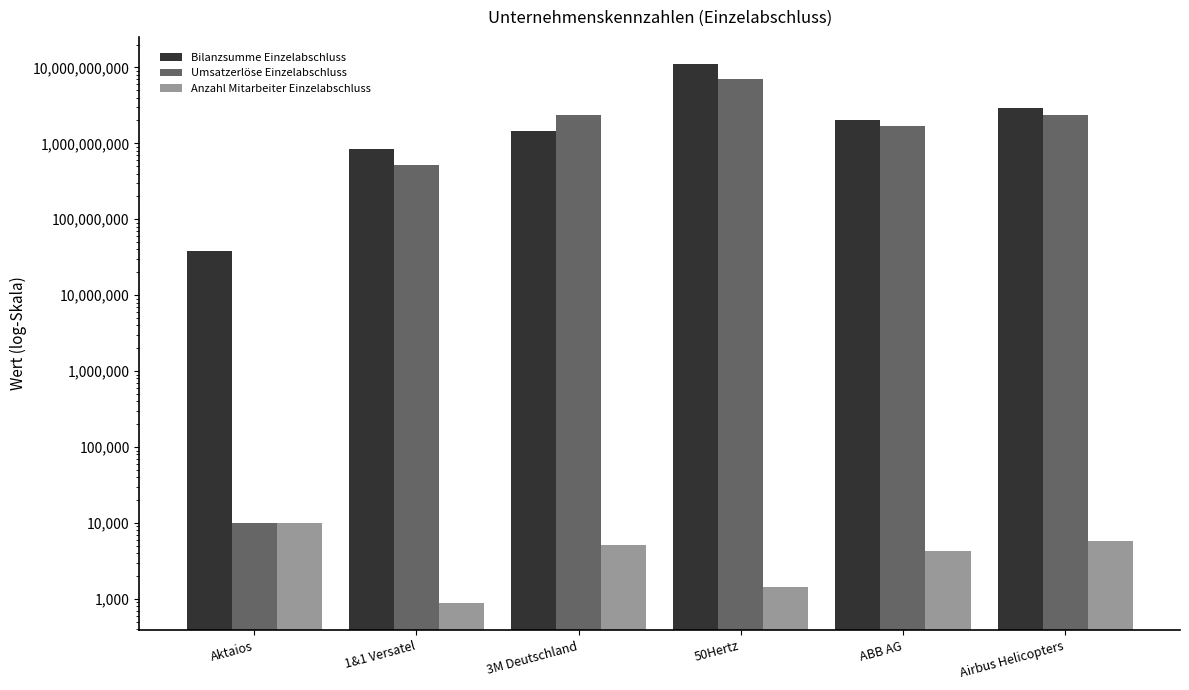

Rank the categories by Bilanzsumme Einzelabschluss value from lowest to highest.

Aktaios, 1&1 Versatel, 3M Deutschland, ABB AG, Airbus Helicopters, 50Hertz